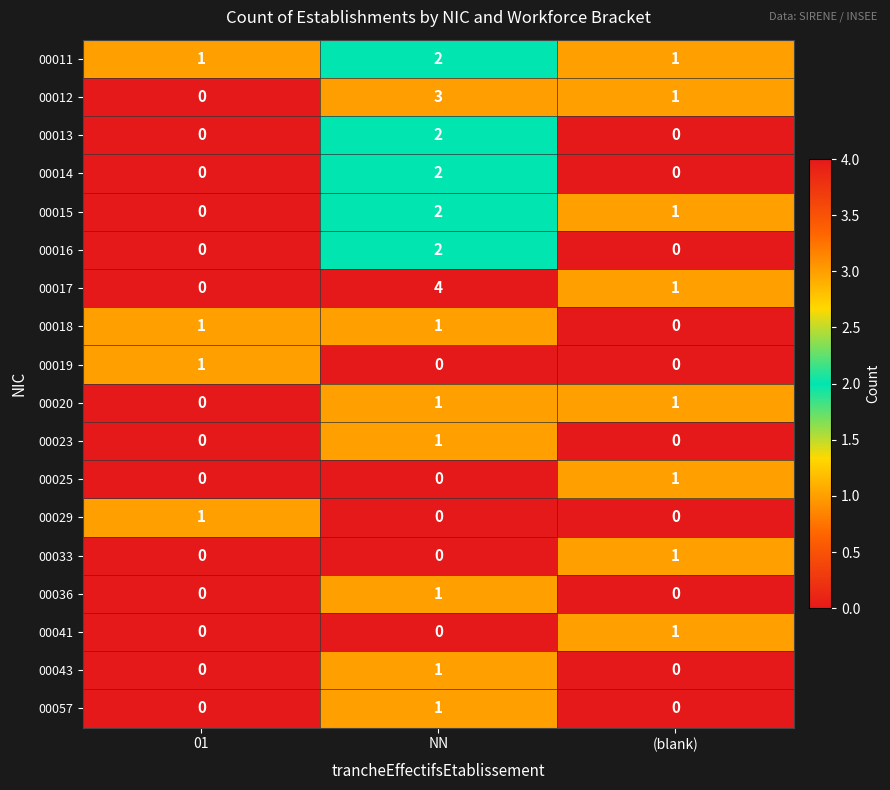

List the labels in order of 00015 value, largest first.

NN, (blank), 01